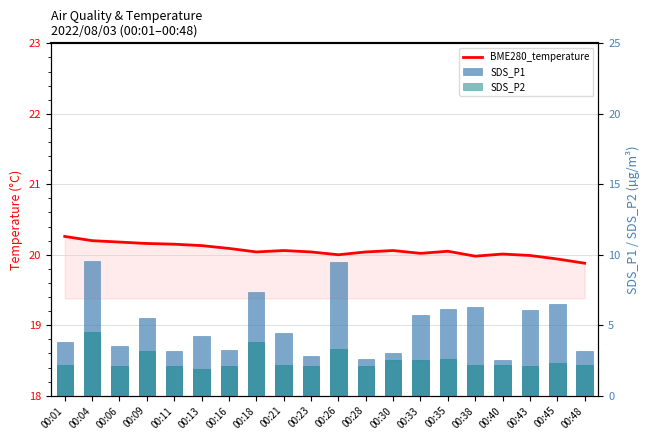

What is the value of the SDS_P2 bar at the 11th from the left?

3.3